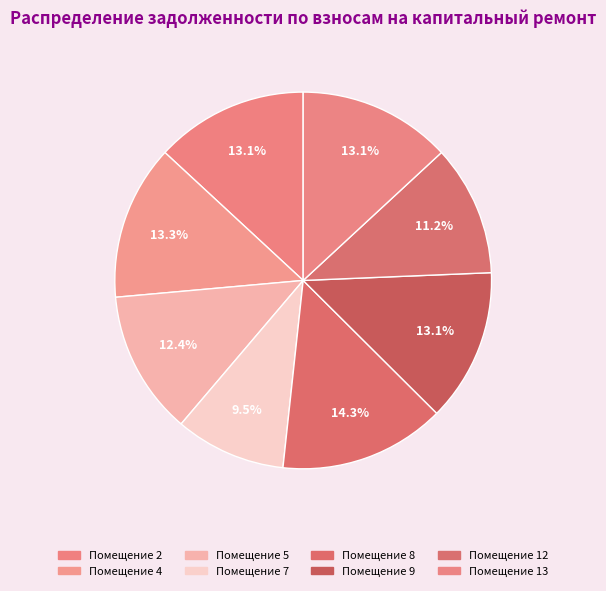

How many segments does this pie chart have?

8